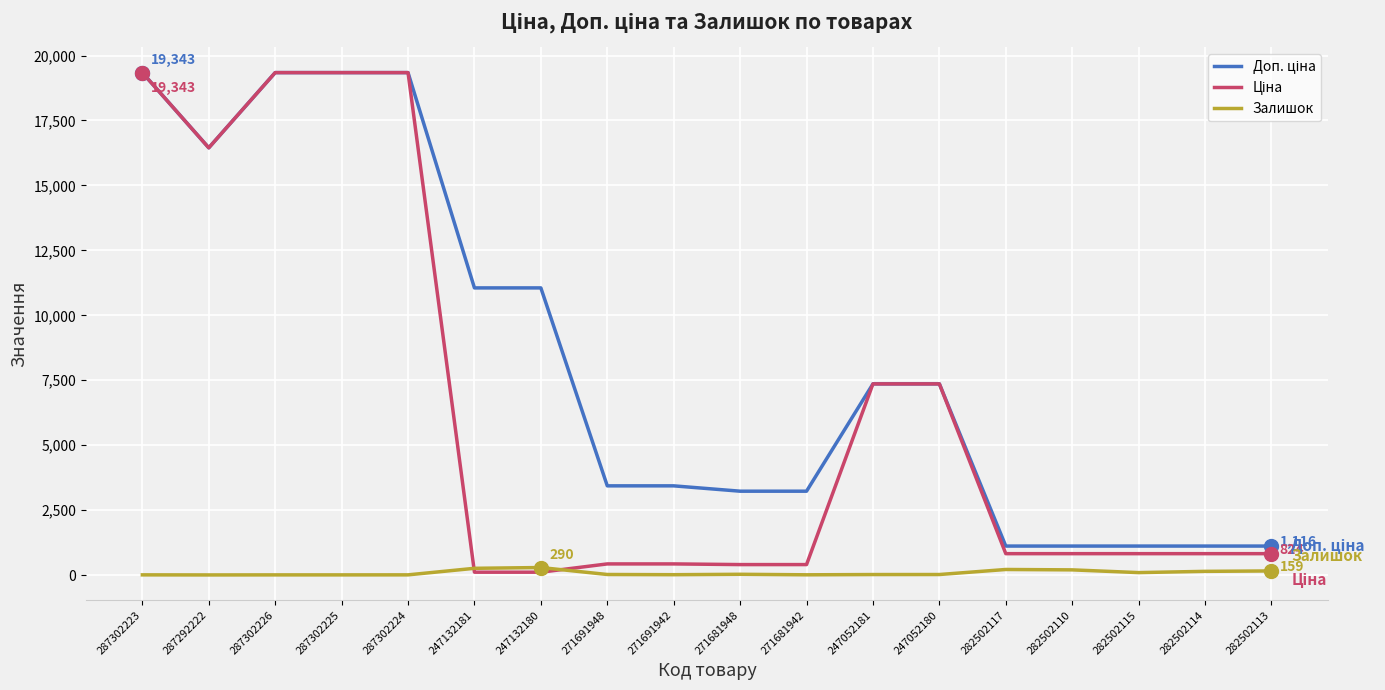

Does the chart have visible grid lines?

Yes